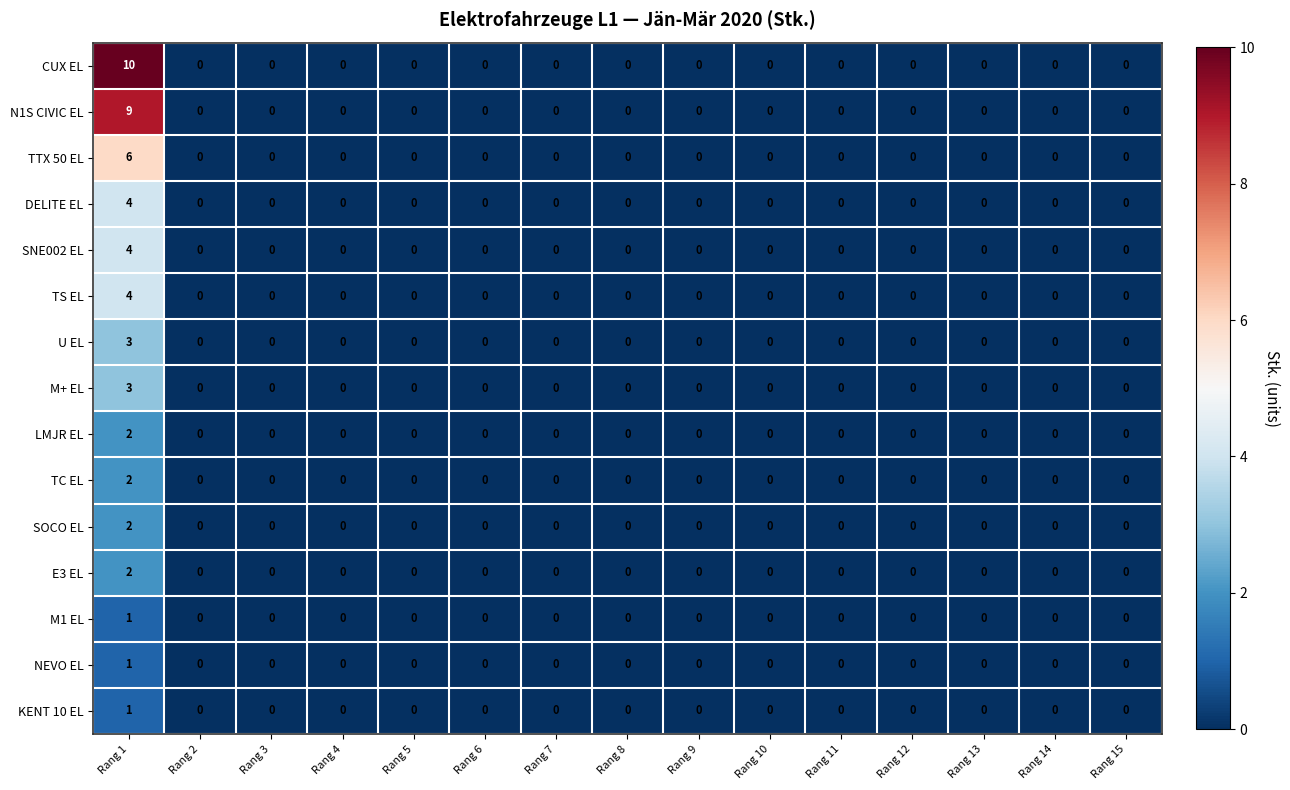

True or false: SNE002 EL has a value of 2 at Rang 7.

False